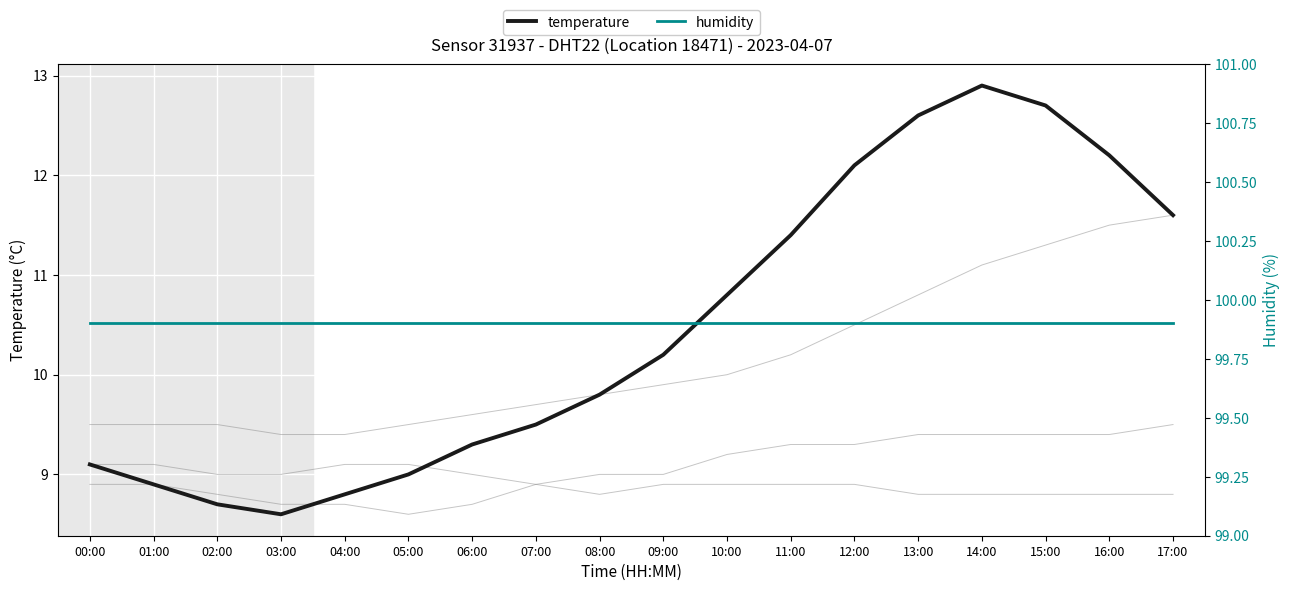

List the series in order of their peak value, lowest first.

temperature, humidity